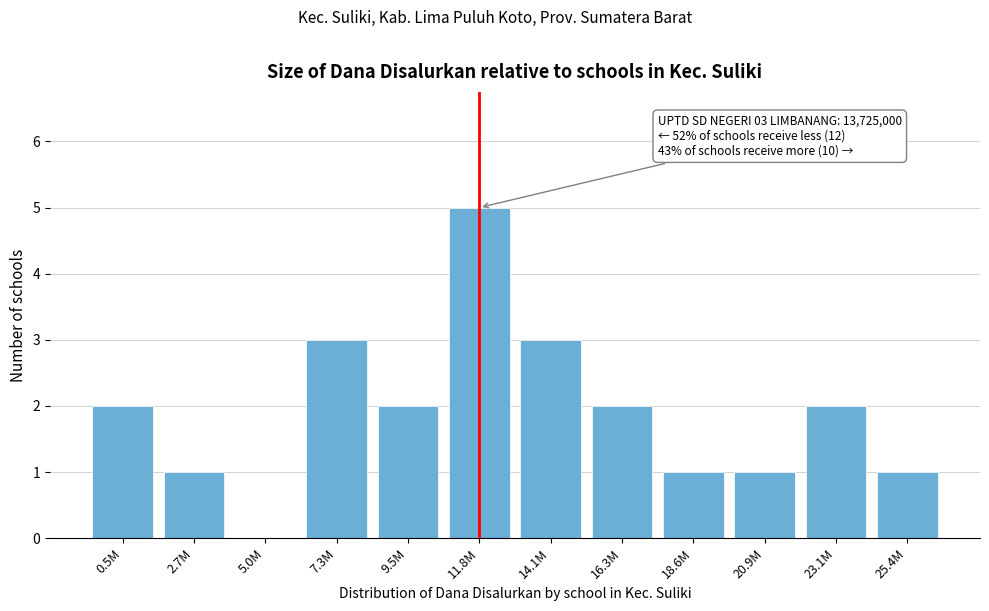

Reading left to right, list all the values displayed in this chart.

0.5M=2	2.7M=1	5.0M=0	7.3M=3	9.5M=2	11.8M=5	14.1M=3	16.3M=2	18.6M=1	20.9M=1	23.1M=2	25.4M=1